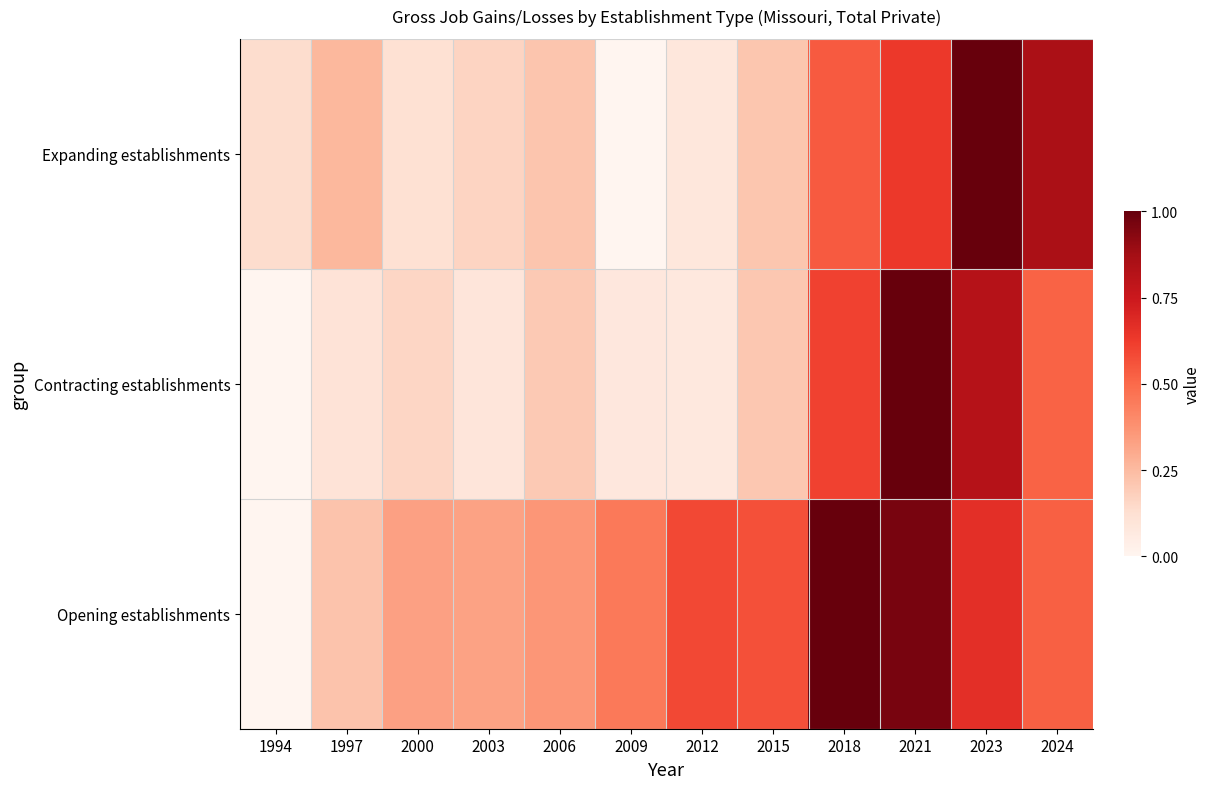

Reading left to right, what are all the values shown in this chart?

Expanding establishments: 1994=0.1	1997=0.3	2000=0.1	2003=0.2	2006=0.2	2009=0.0	2012=0.1	2015=0.2	2018=0.5	2021=0.6	2023=1.0	2024=0.9
Contracting establishments: 1994=0.0	1997=0.1	2000=0.2	2003=0.1	2006=0.2	2009=0.1	2012=0.1	2015=0.2	2018=0.6	2021=1.0	2023=0.8	2024=0.5
Opening establishments: 1994=0.0	1997=0.2	2000=0.3	2003=0.3	2006=0.4	2009=0.5	2012=0.6	2015=0.6	2018=1.0	2021=1.0	2023=0.7	2024=0.5